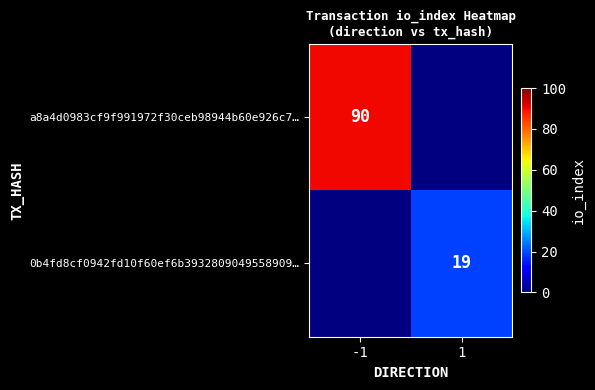

Is the value of a8a4d0983cf9f991972f30ceb98944b60e926c7… at -1 greater than the value of 0b4fd8cf0942fd10f60ef6b3932809049558909… at 1?

Yes